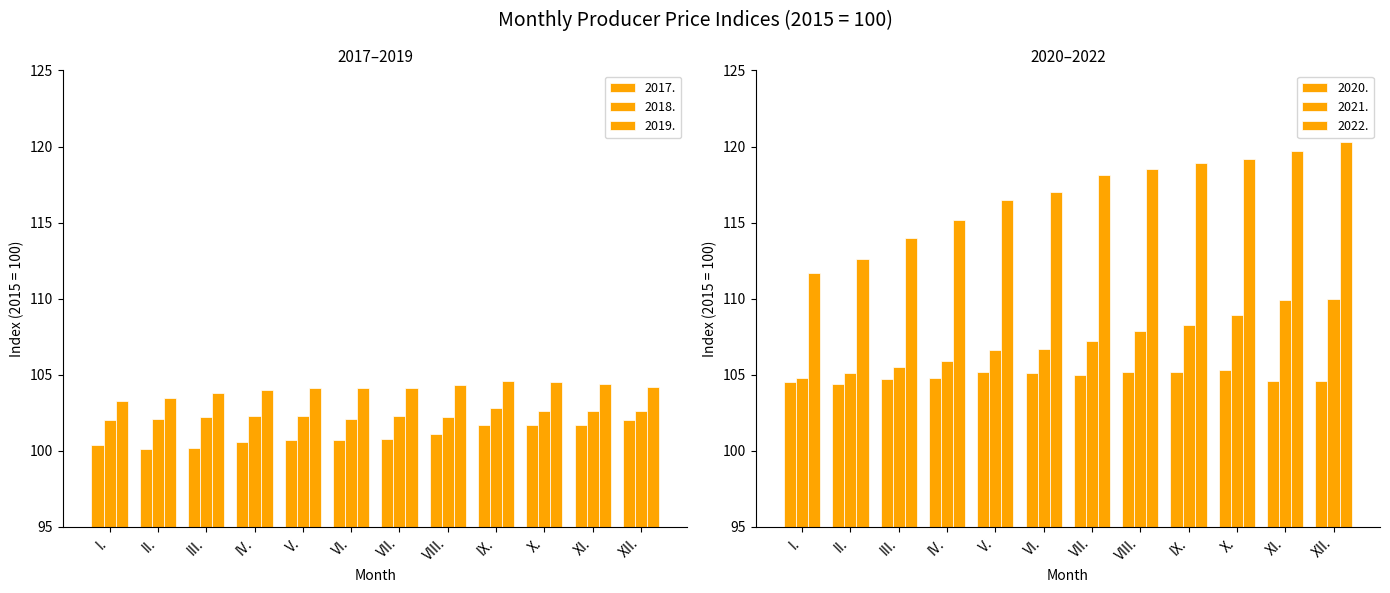

Where does the 2021. series first go above 107?

VII.